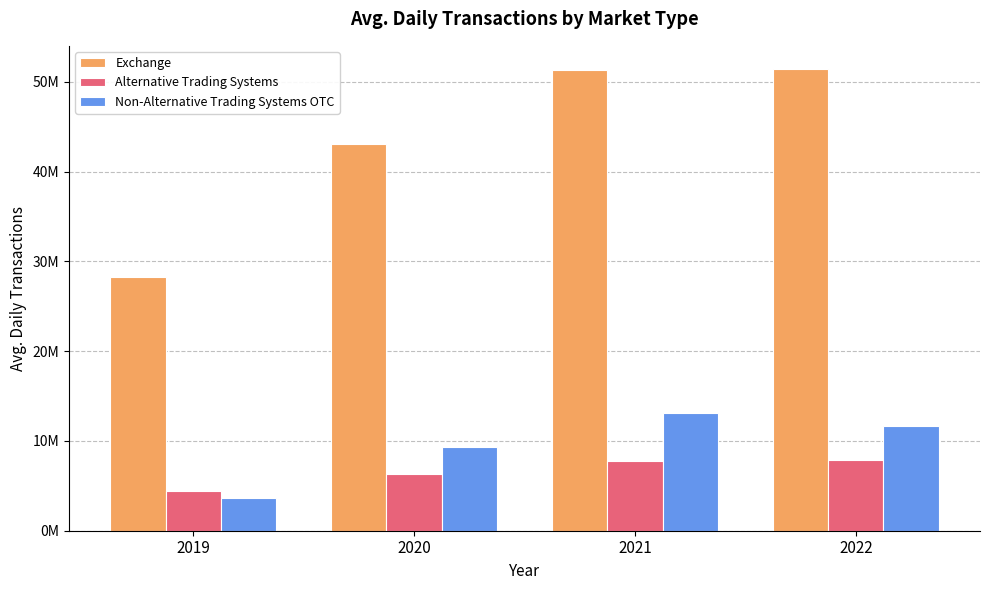

Are the bars horizontal?

No